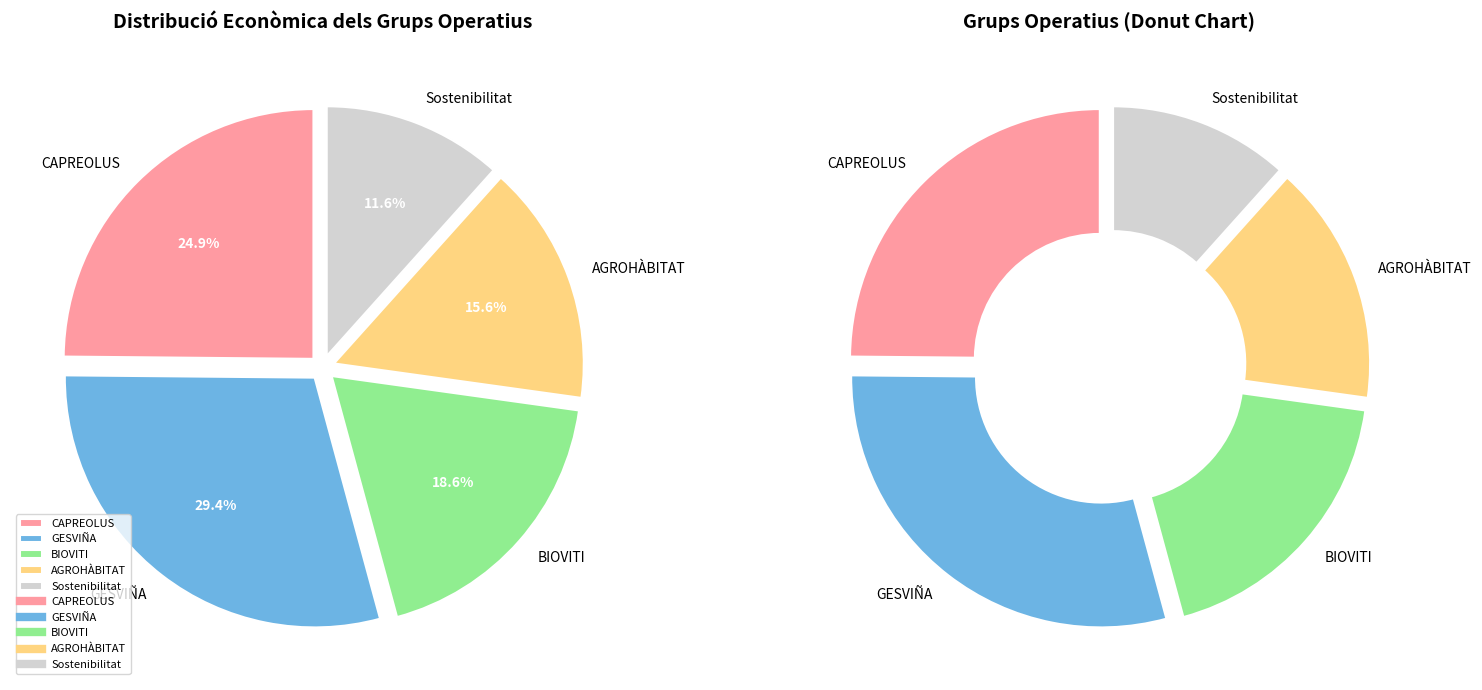

How many segments does this pie chart have?

5